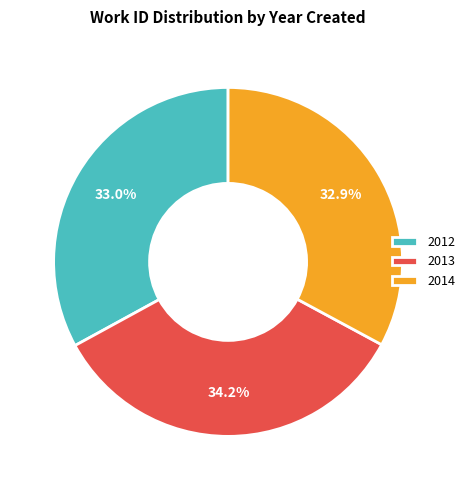

What is the total percentage of 2014 and 2013?

67.0%